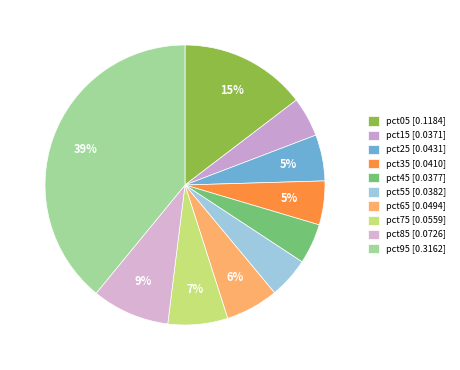

Combined, what portion of the pie is pct55 and pct05?

19.3%